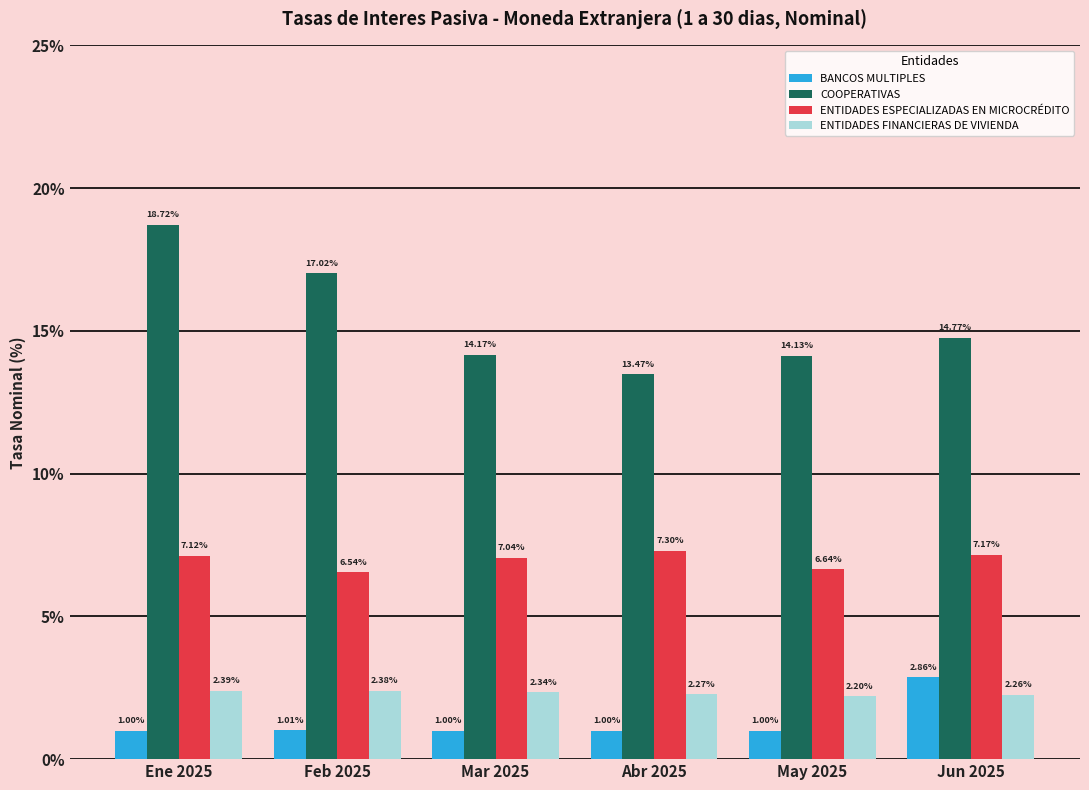

Are the bars grouped side by side (vs. stacked)?

Yes